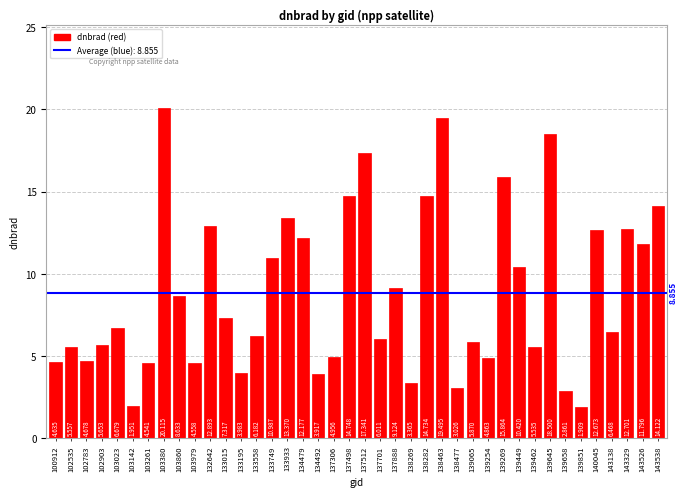

Which label corresponds to the largest value in the chart?

103380